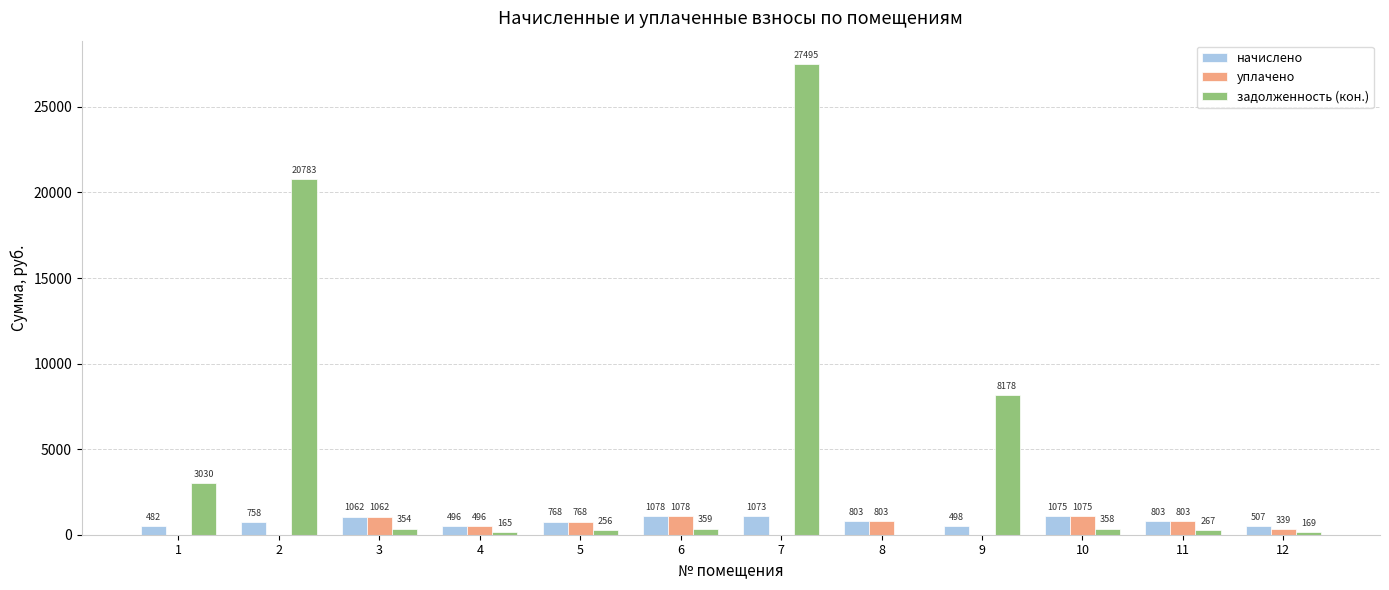

At which category does the chart reach its peak across all series?

7